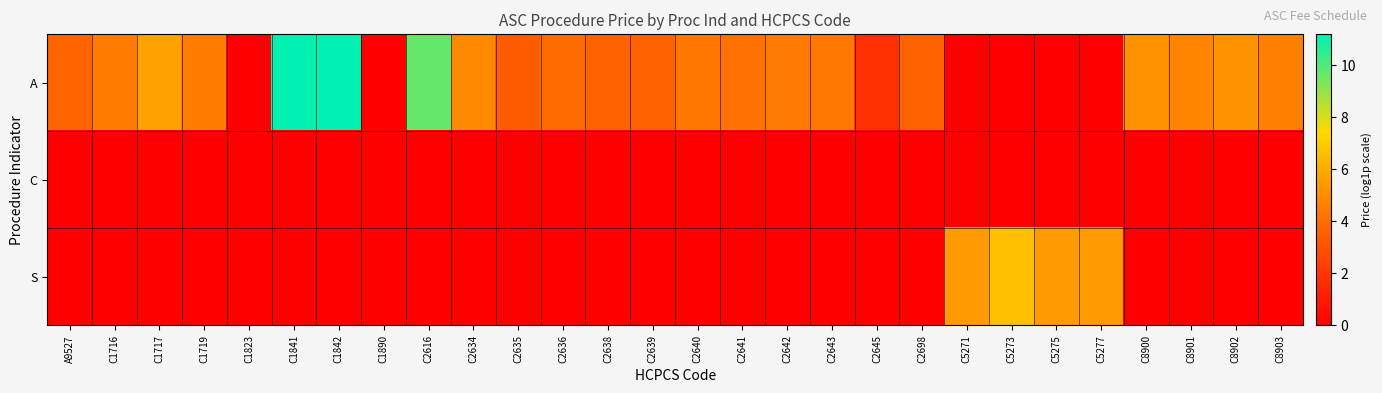

List the series in order of their overall mean, lowest first.

C, S, A